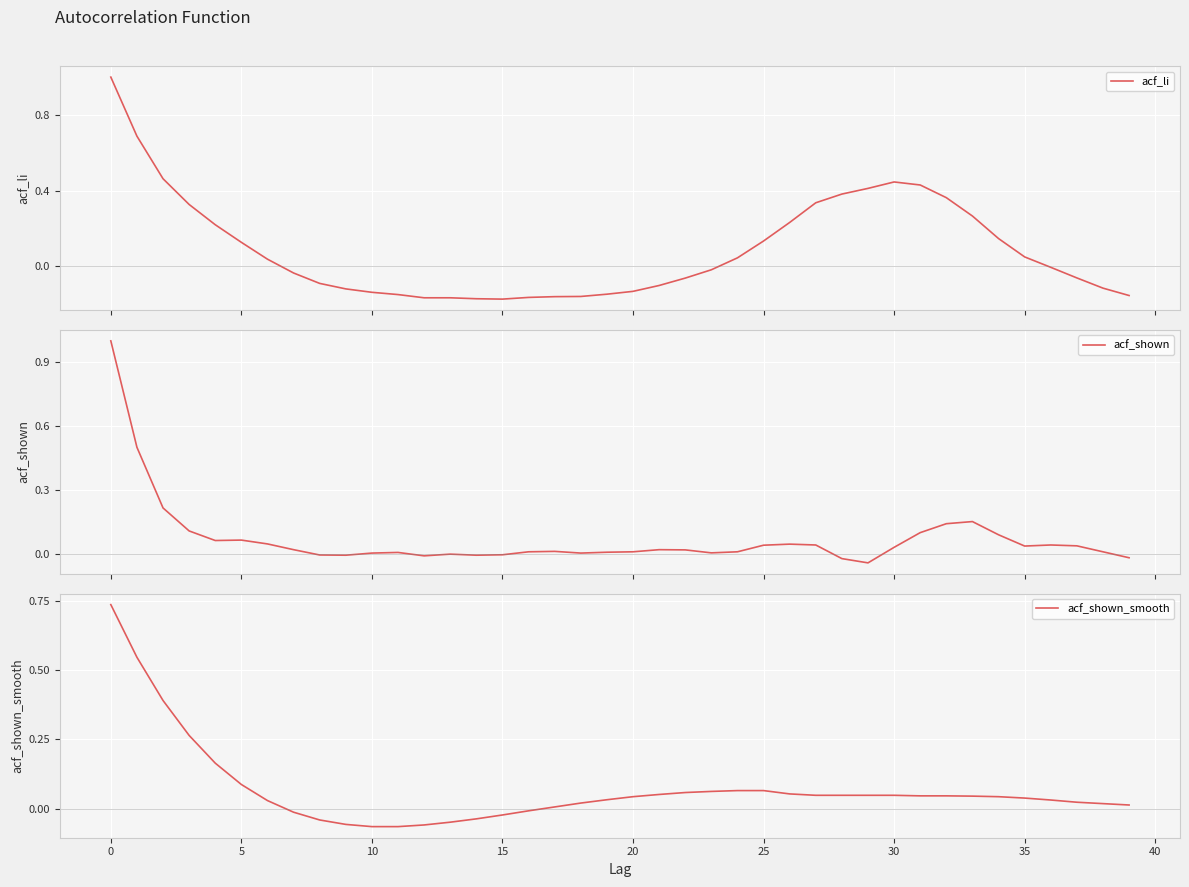

What is the highest value of the acf_shown series?

1.0